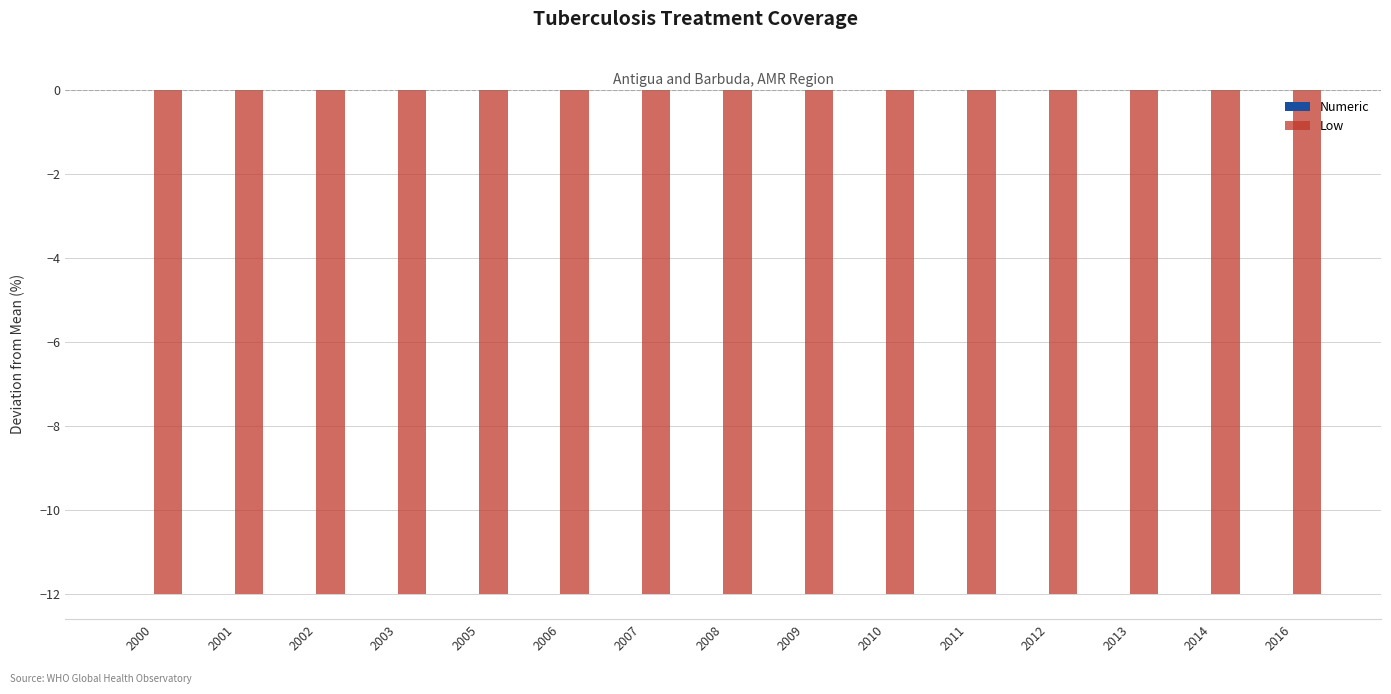

Reading left to right, transcribe all the data shown in this chart.

Numeric: 0	0	0	0	0	0	0	0	0	0	0	0	0	0	0
Low: -12	-12	-12	-12	-12	-12	-12	-12	-12	-12	-12	-12	-12	-12	-12